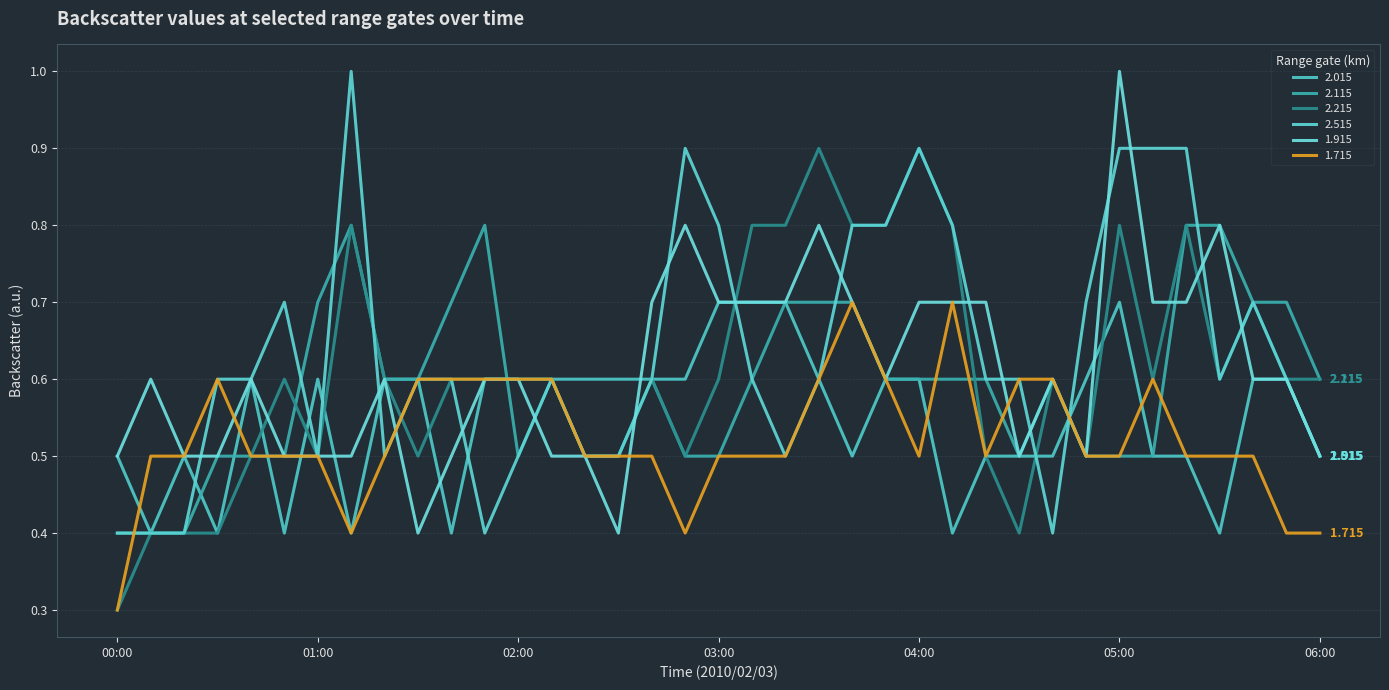

Where is the first local minimum for 2.015?

00:10